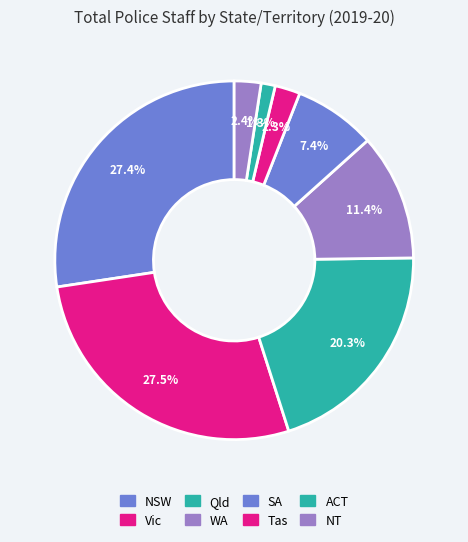

The NSW slice represents 27% of the pie. True or false?

True